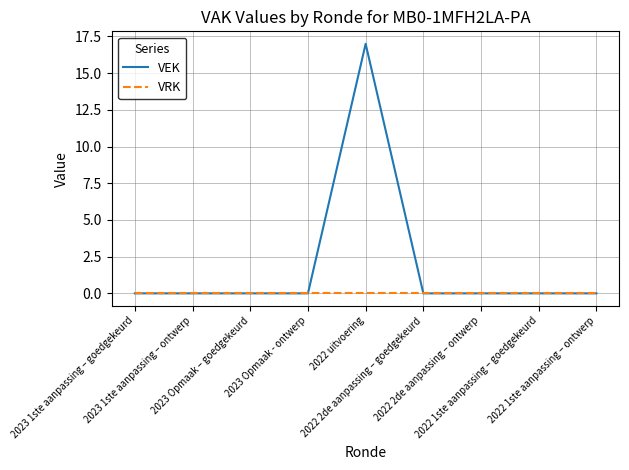

How many lines are shown in the chart?

2